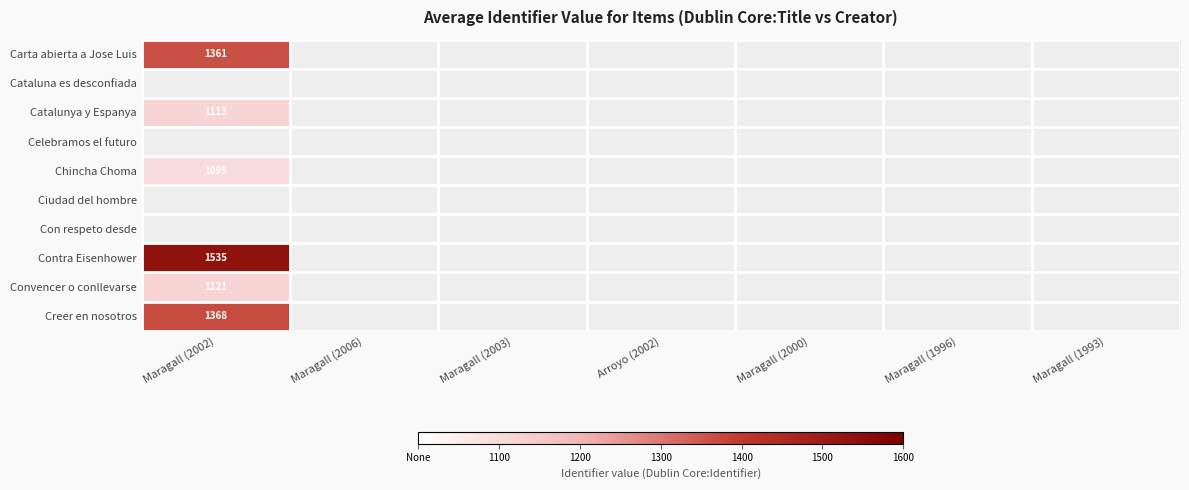

Count the number of categories in the chart.

7